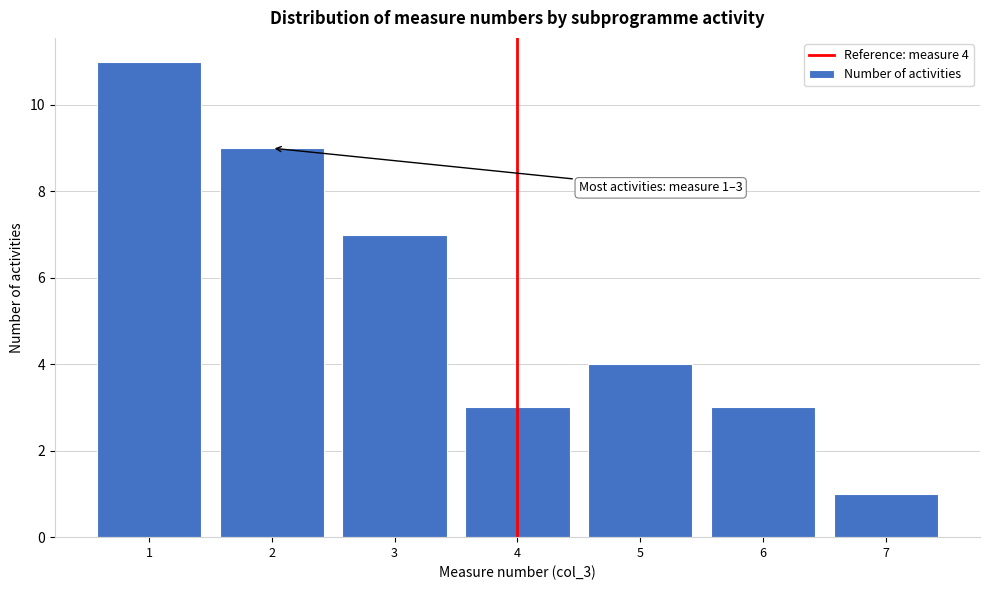

Over which range of the x-axis is the bar tallest?

0.5 to 1.5